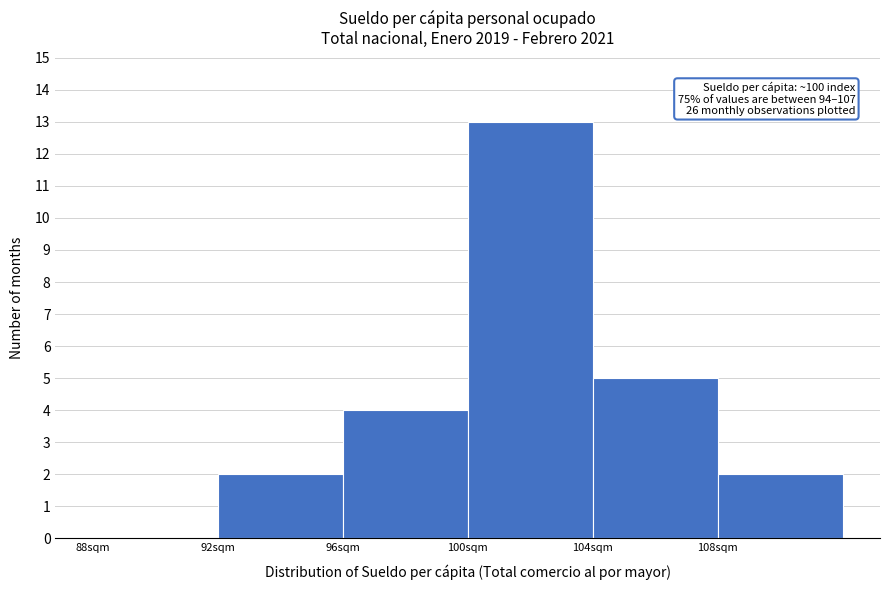

Over which range of the x-axis is the bar tallest?

100 to 104